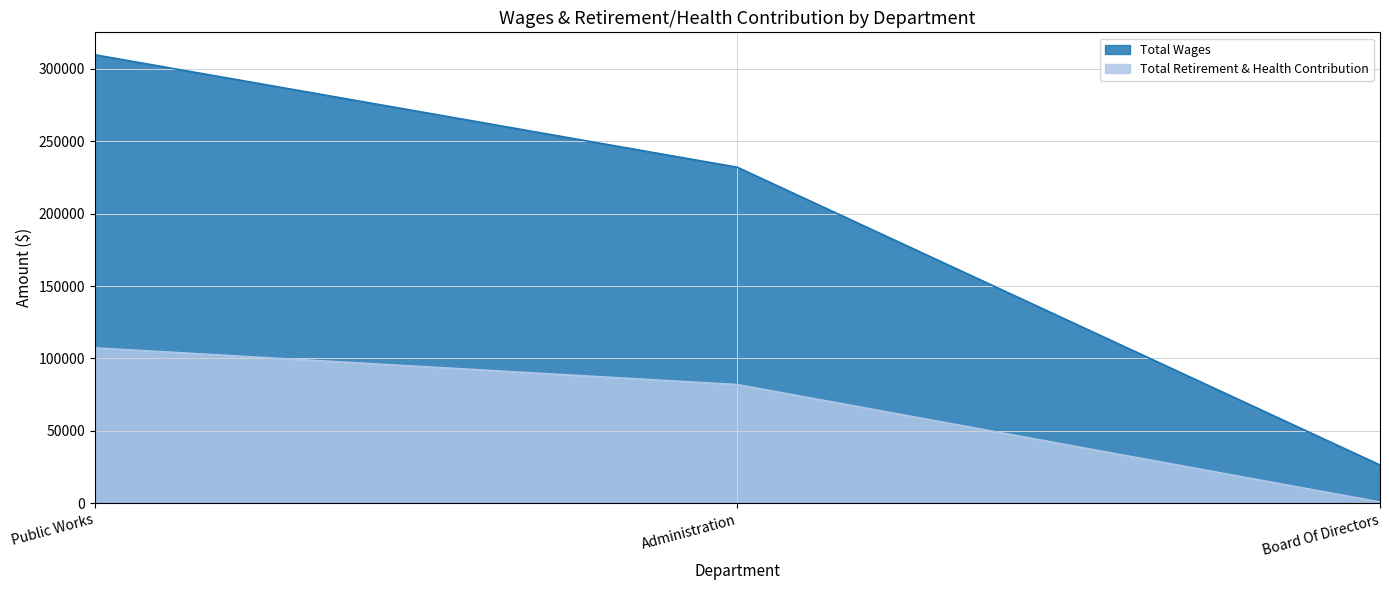

Count the Total Retirement & Health Contribution values in the range 861 to 107313.

3